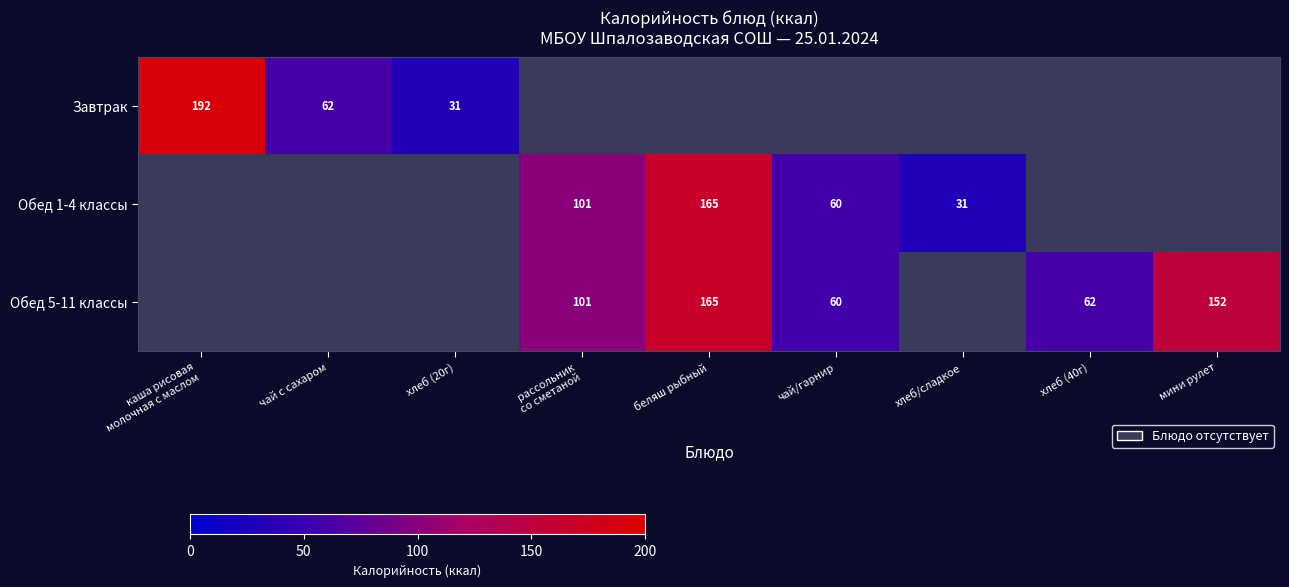

The Обед 5-11 классы series shows 165 at беляш рыбный. True or false?

True